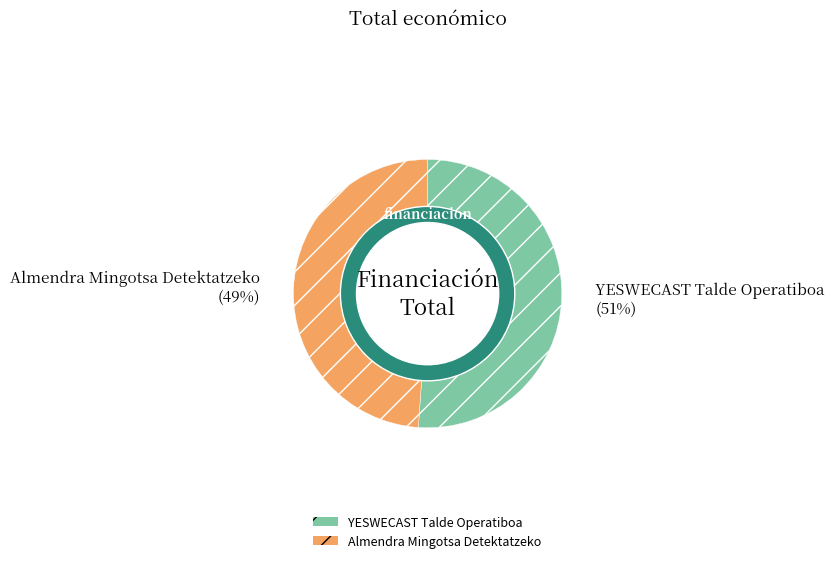

Which category has the smallest portion of the pie?

Almendra Mingotsa Detektatzeko